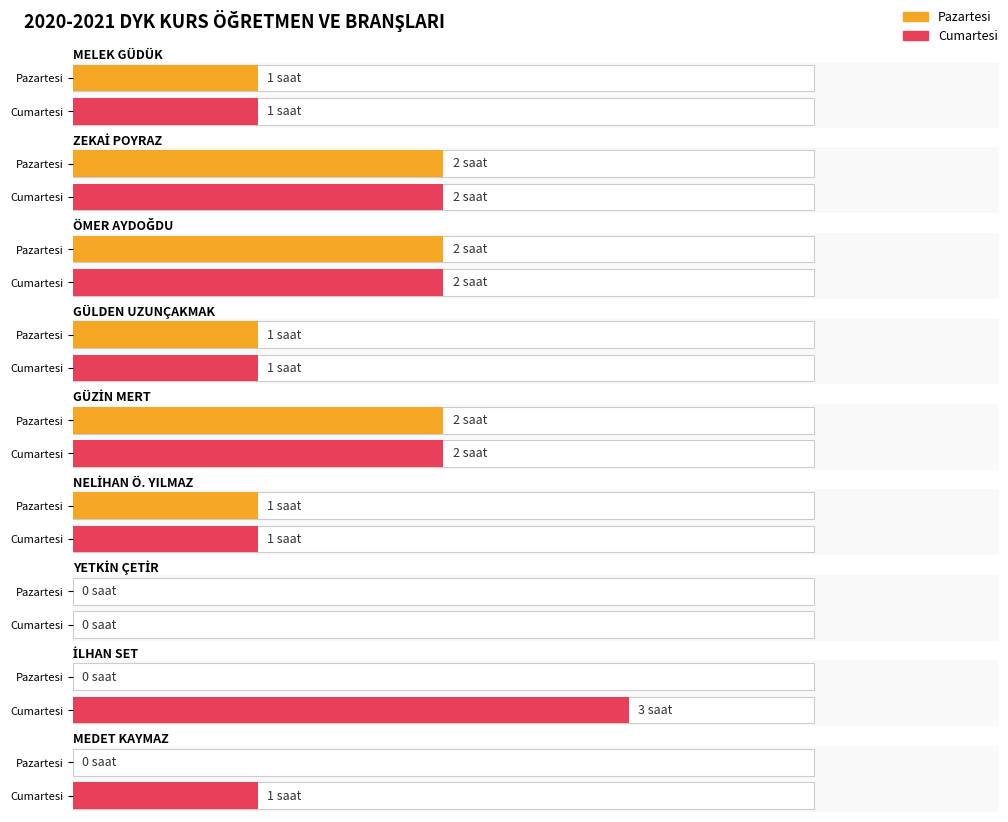

Count the number of categories in the chart.

9